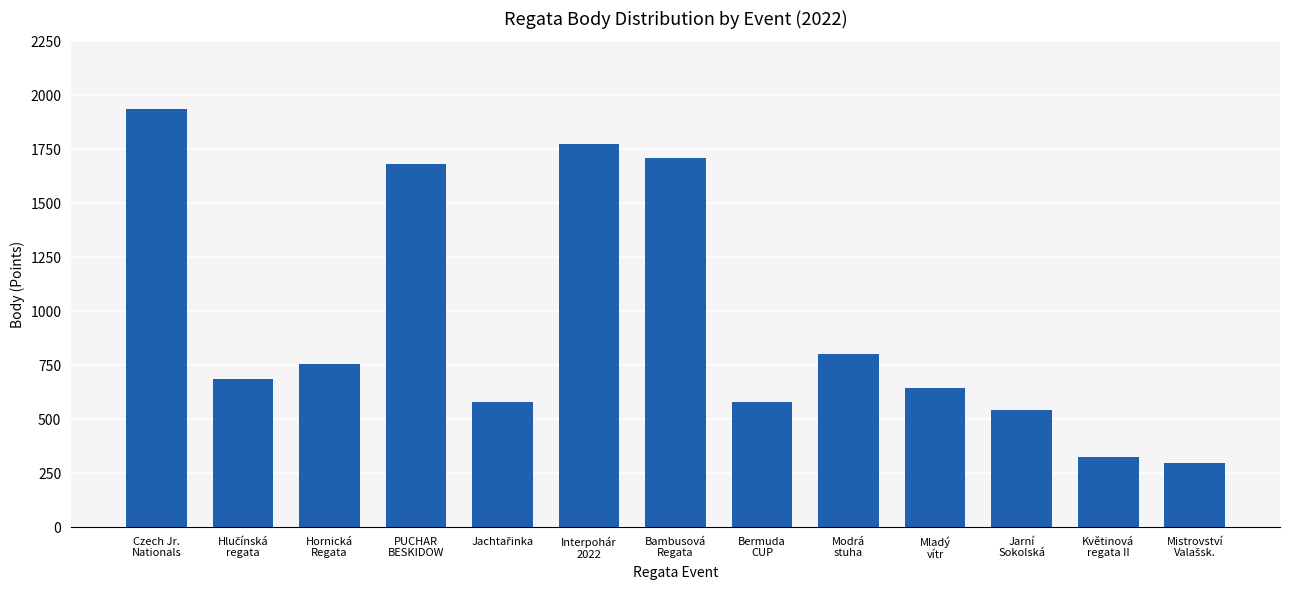

What value does the data have at Hornická
Regata, to the nearest 10?

760